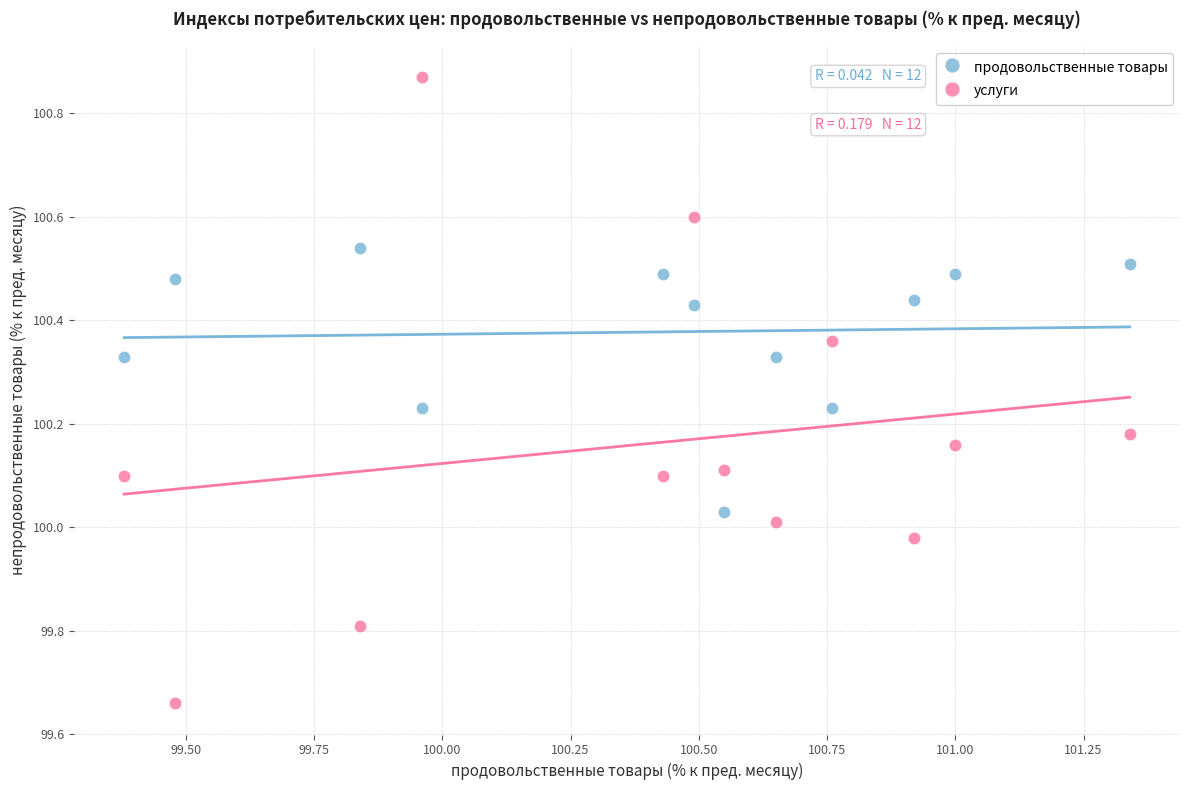

What are all the series names shown in the legend?

продовольственные товары, услуги